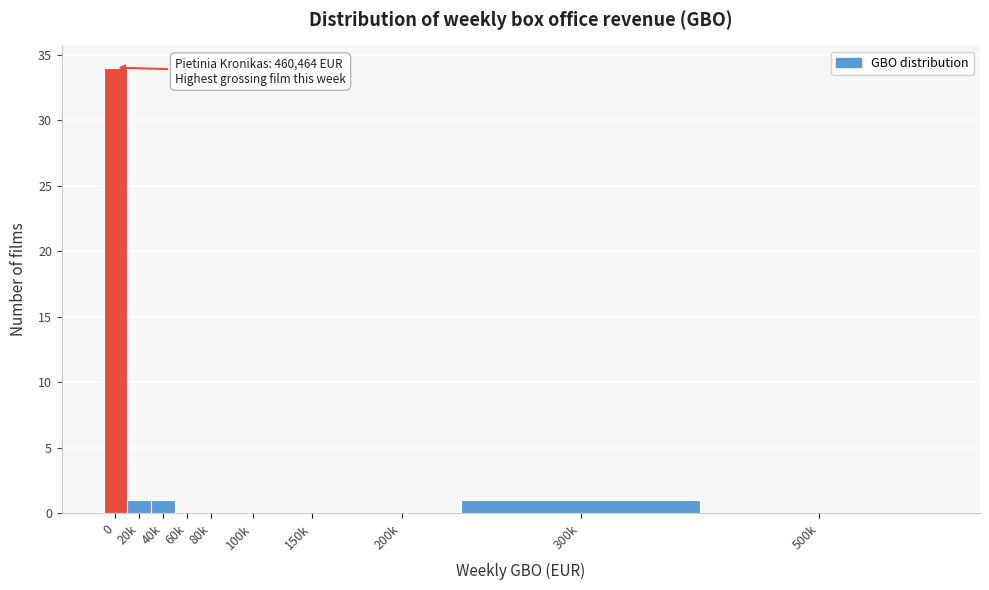

Reading right to left, transcribe all the data shown in this chart.

500k=0	300k=1	200k=0	150k=0	100k=0	80k=0	60k=0	40k=1	20k=1	0=34